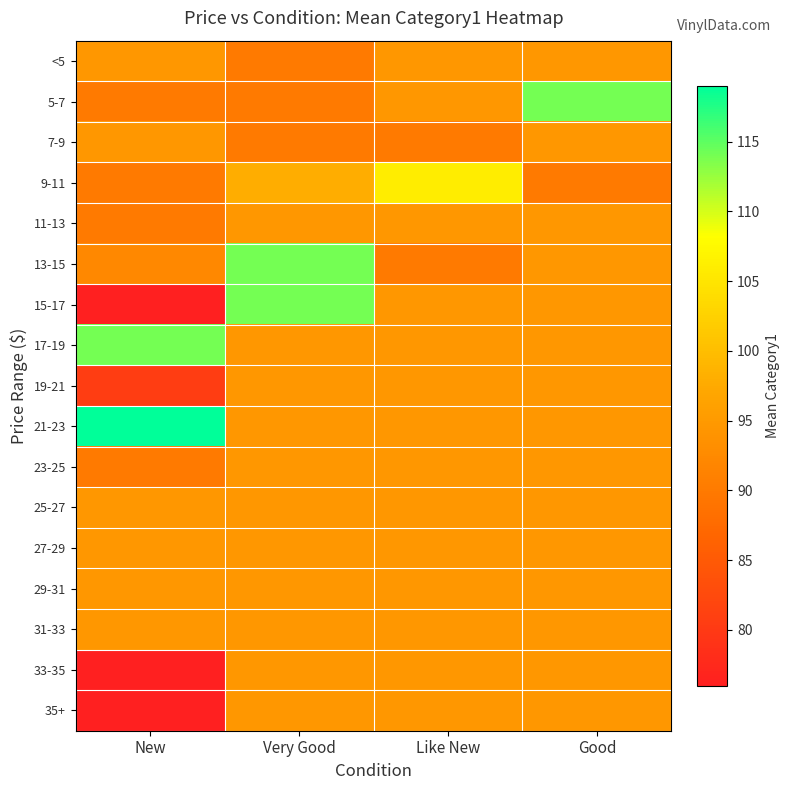

Reading left to right, transcribe all the data shown in this chart.

<5: New=94.5	Very Good=90.0	Like New=94.5	Good=94.5
5-7: New=90.0	Very Good=90.0	Like New=94.5	Good=114.0
7-9: New=94.5	Very Good=90.0	Like New=90.0	Good=94.5
9-11: New=90.0	Very Good=98.0	Like New=106.0	Good=90.0
11-13: New=90.0	Very Good=94.5	Like New=94.5	Good=94.5
13-15: New=92.2	Very Good=114.0	Like New=90.0	Good=94.5
15-17: New=76.0	Very Good=114.0	Like New=94.5	Good=94.5
17-19: New=114.0	Very Good=94.5	Like New=94.5	Good=94.5
19-21: New=80.7	Very Good=94.5	Like New=94.5	Good=94.5
21-23: New=119.0	Very Good=94.5	Like New=94.5	Good=94.5
23-25: New=90.0	Very Good=94.5	Like New=94.5	Good=94.5
25-27: New=94.5	Very Good=94.5	Like New=94.5	Good=94.5
27-29: New=94.5	Very Good=94.5	Like New=94.5	Good=94.5
29-31: New=94.5	Very Good=94.5	Like New=94.5	Good=94.5
31-33: New=94.5	Very Good=94.5	Like New=94.5	Good=94.5
33-35: New=76.0	Very Good=94.5	Like New=94.5	Good=94.5
35+: New=76.0	Very Good=94.5	Like New=94.5	Good=94.5